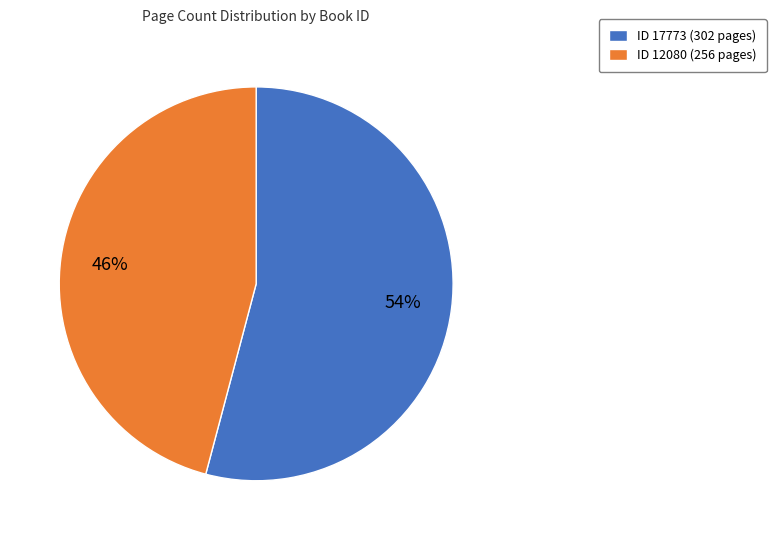

To the nearest percent, what is the average slice percentage?

50%